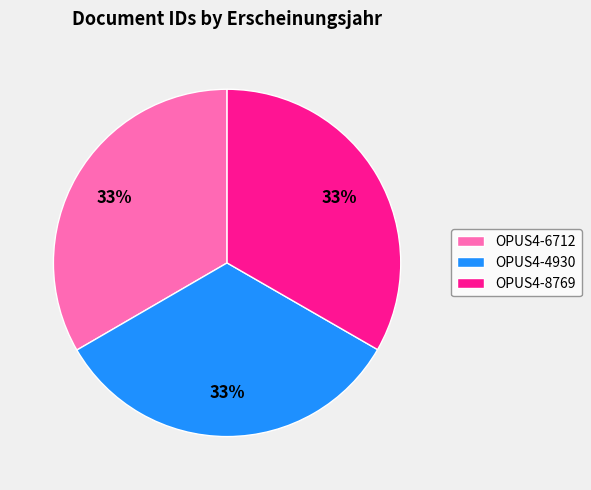

To the nearest percent, what percentage of the pie is OPUS4-6712?

33%